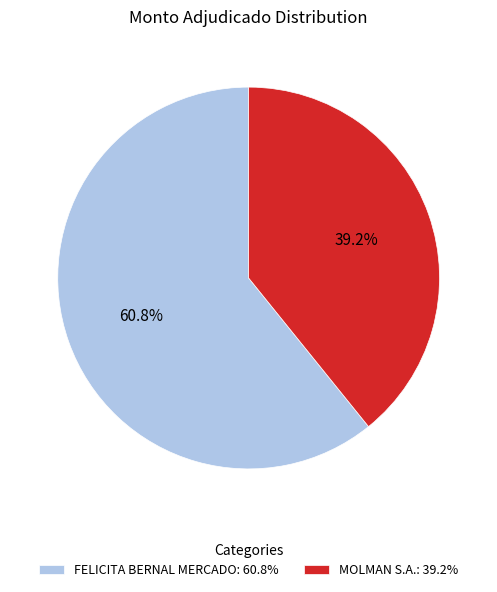

Is MOLMAN S.A. the majority of the pie?

No